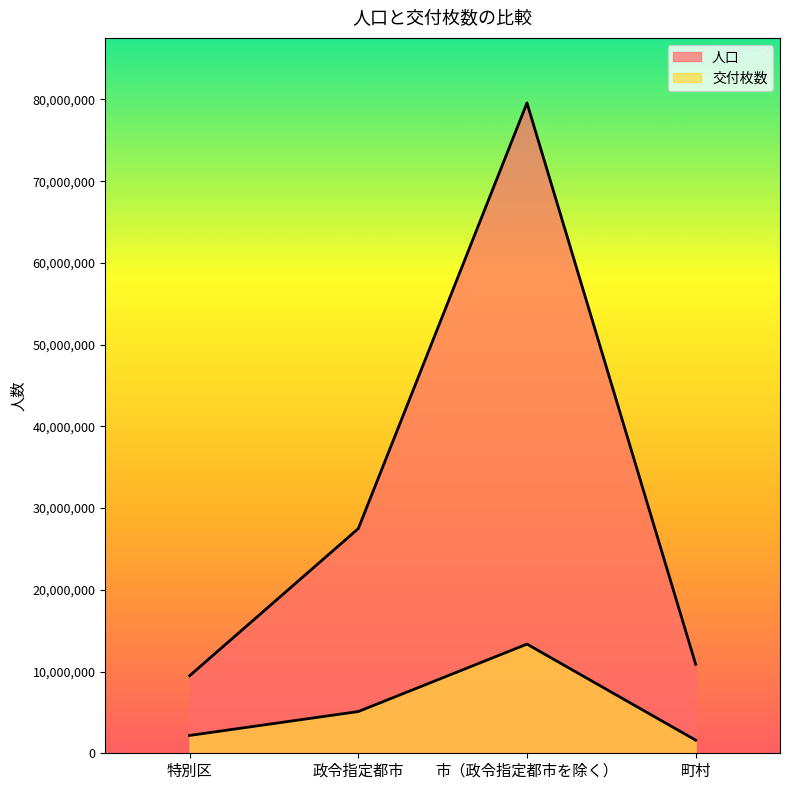

What is the minimum value for 人口?

9486618